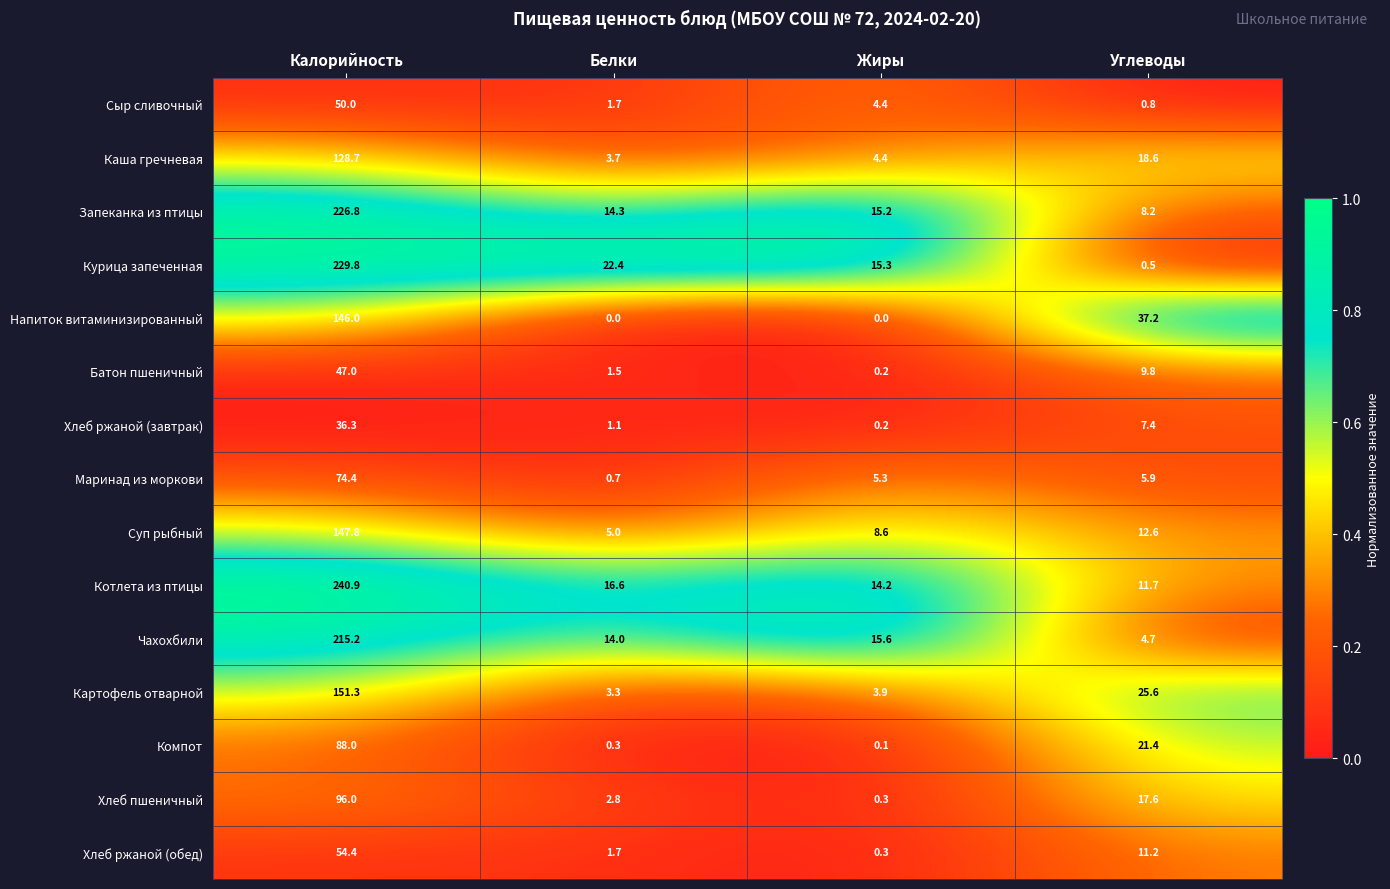

Where does the Сыр сливочный series first go above 4?

Калорийность